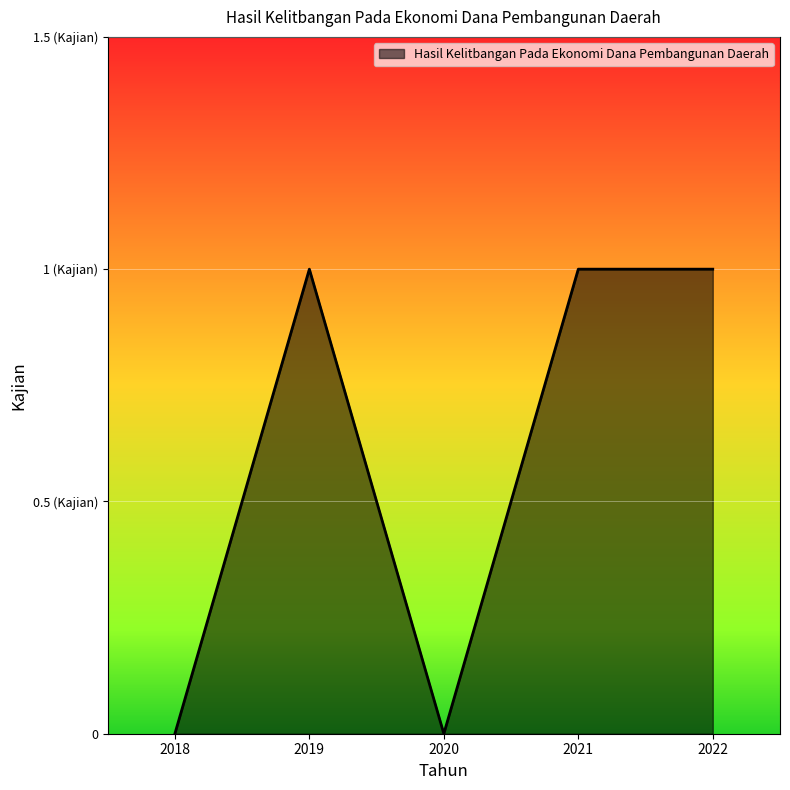

Is this an area chart (filled region under the line)?

Yes